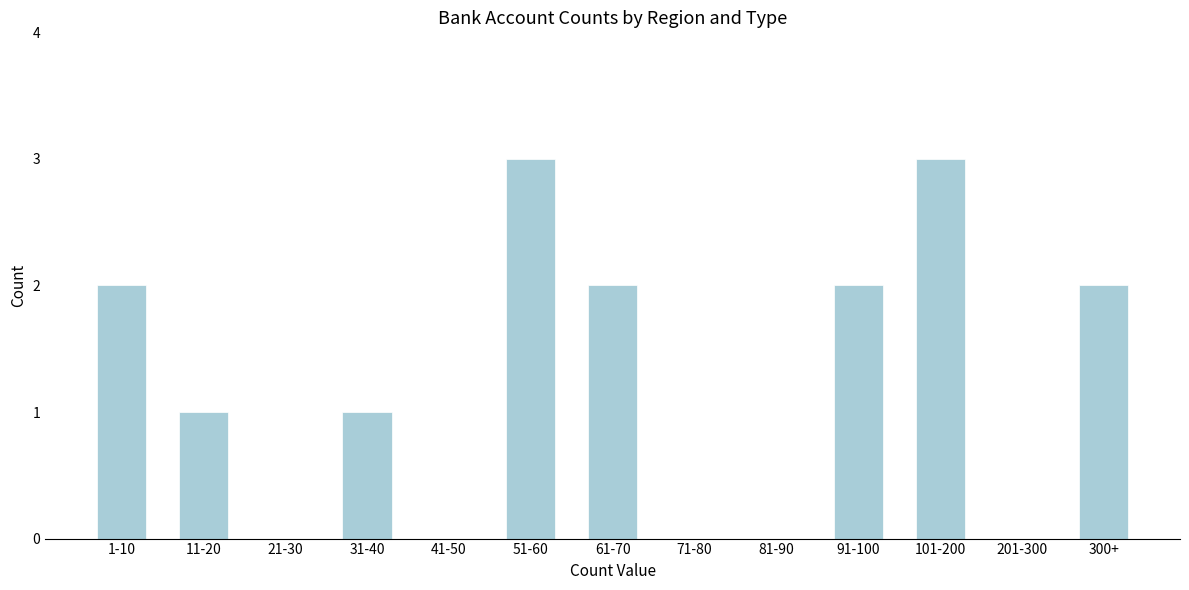

Reading left to right, extract all data points from this chart.

1-10=2	11-20=1	21-30=0	31-40=1	41-50=0	51-60=3	61-70=2	71-80=0	81-90=0	91-100=2	101-200=3	201-300=0	300+=2